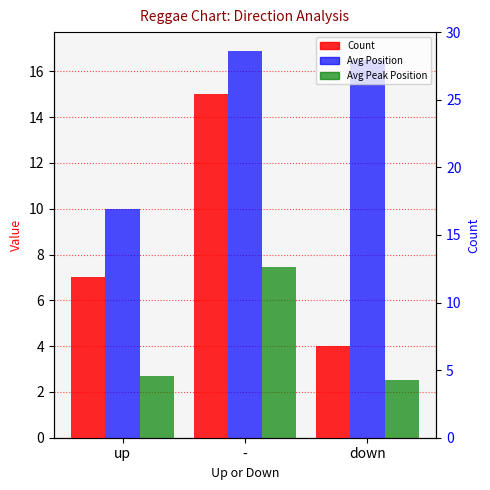

How many groups of bars are there?

3